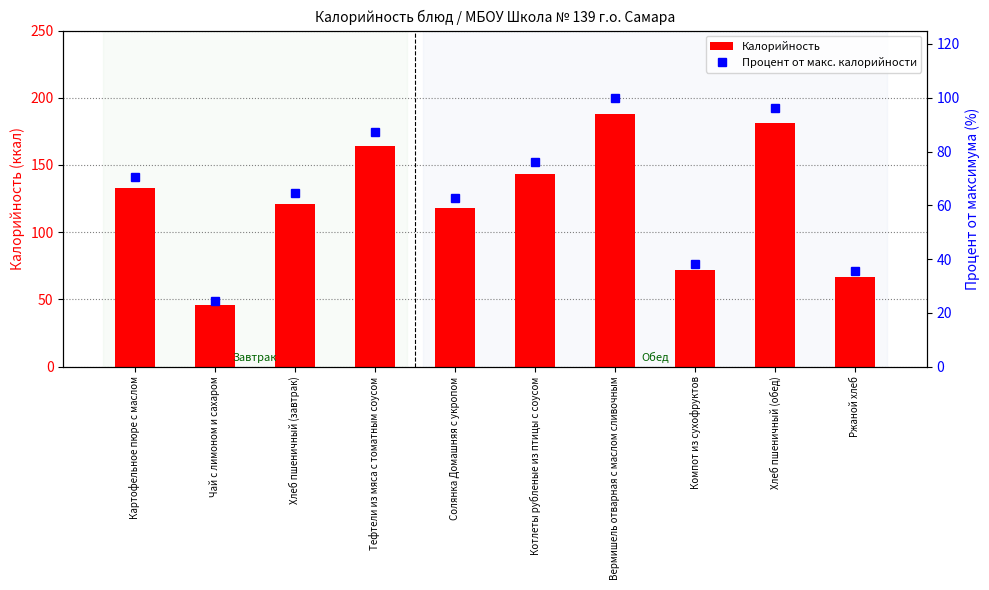

What is the total value across all series at Солянка Домашняя с укропом?

180.8